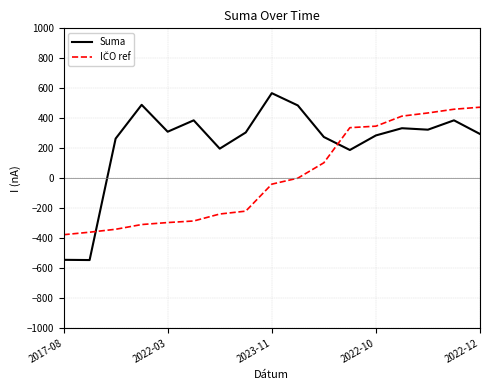

Which series has the largest total across all categories?

Suma